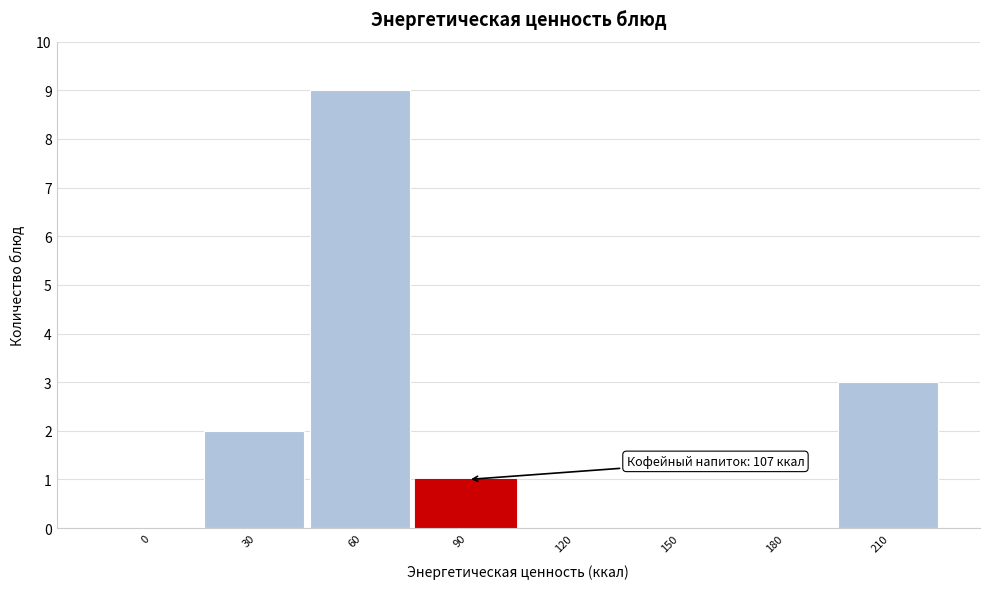

Reading left to right, what are all the values shown in this chart?

0=0	30=2	60=9	90=1	120=0	150=0	180=0	210=3